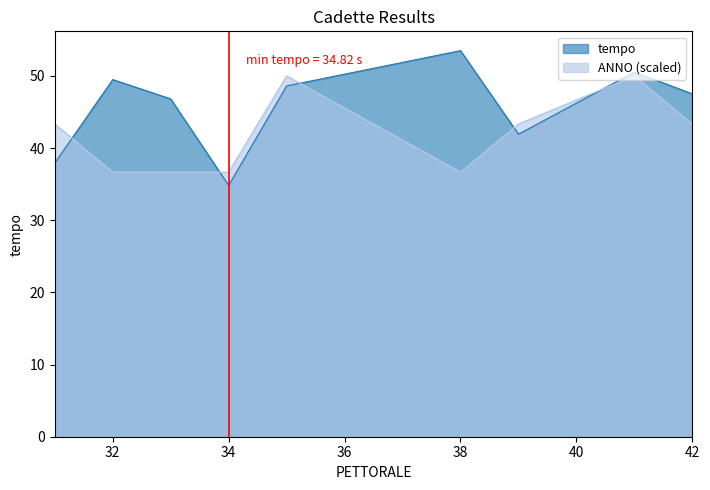

The value of tempo at 42 is 66.7. True or false?

False